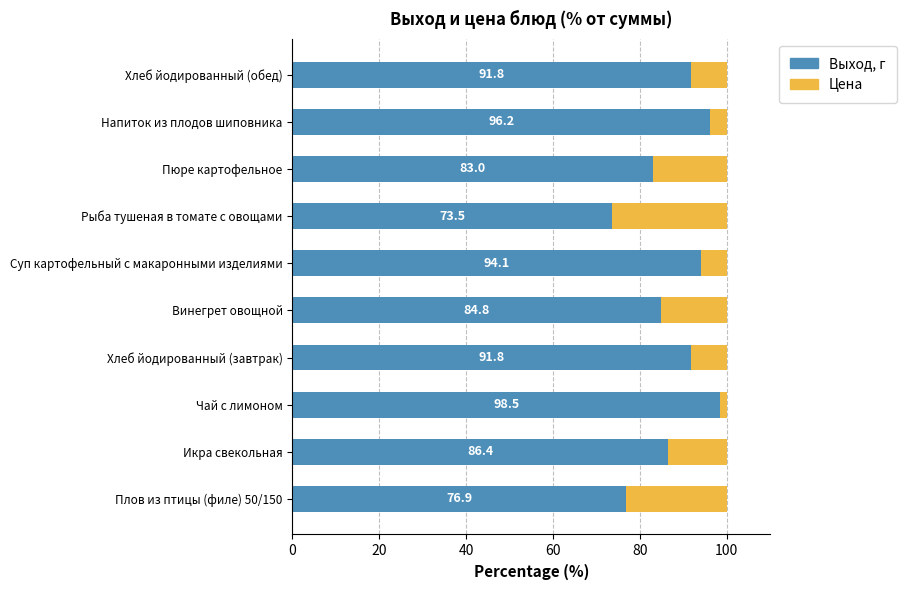

The Выход, г series shows 91.8 at Хлеб йодированный (завтрак). True or false?

True